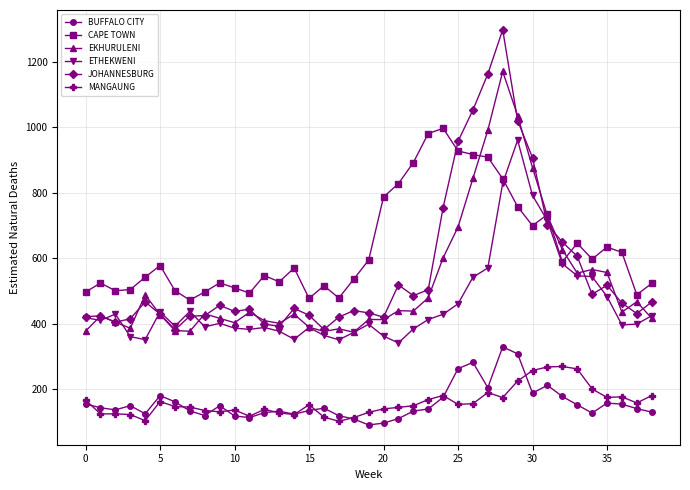

True or false: MANGAUNG and ETHEKWENI cross at least once.

False